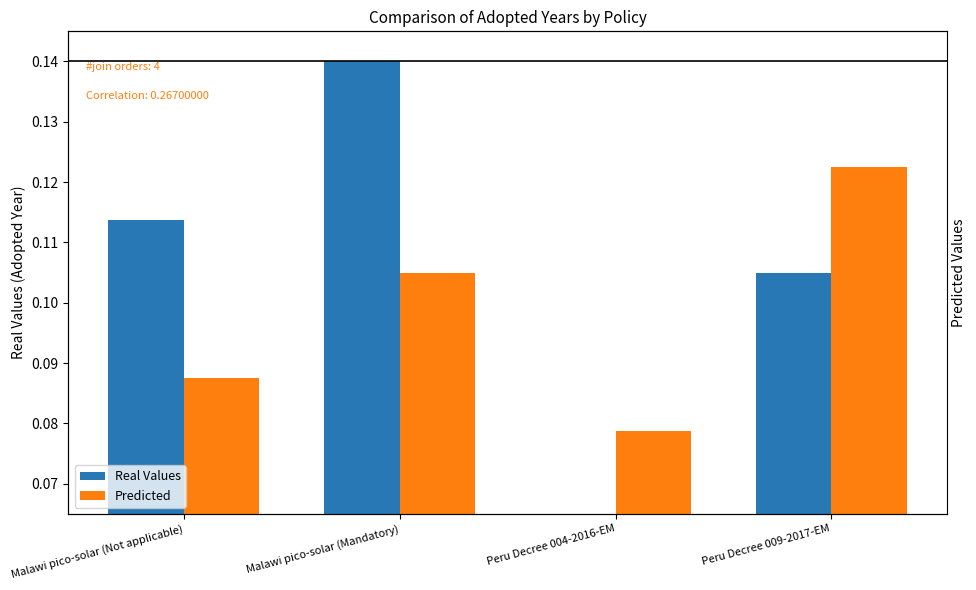

At which label does Real Values reach its peak?

Malawi pico-solar (Mandatory)